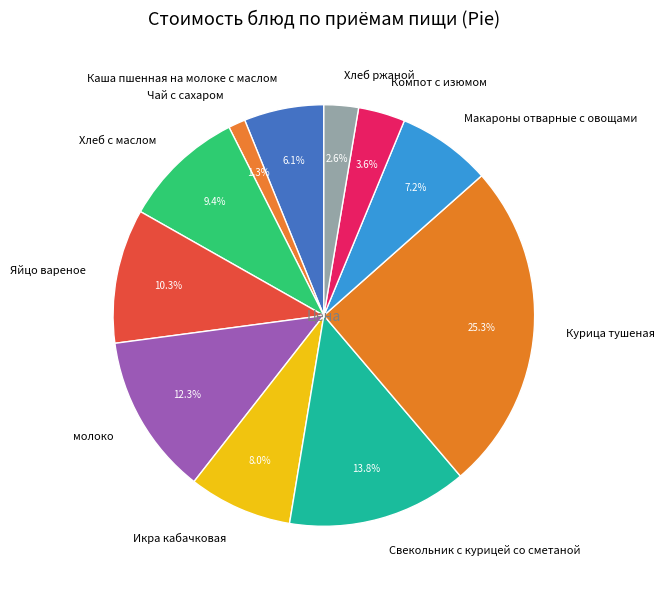

The Курица тушеная slice represents 32% of the pie. True or false?

False